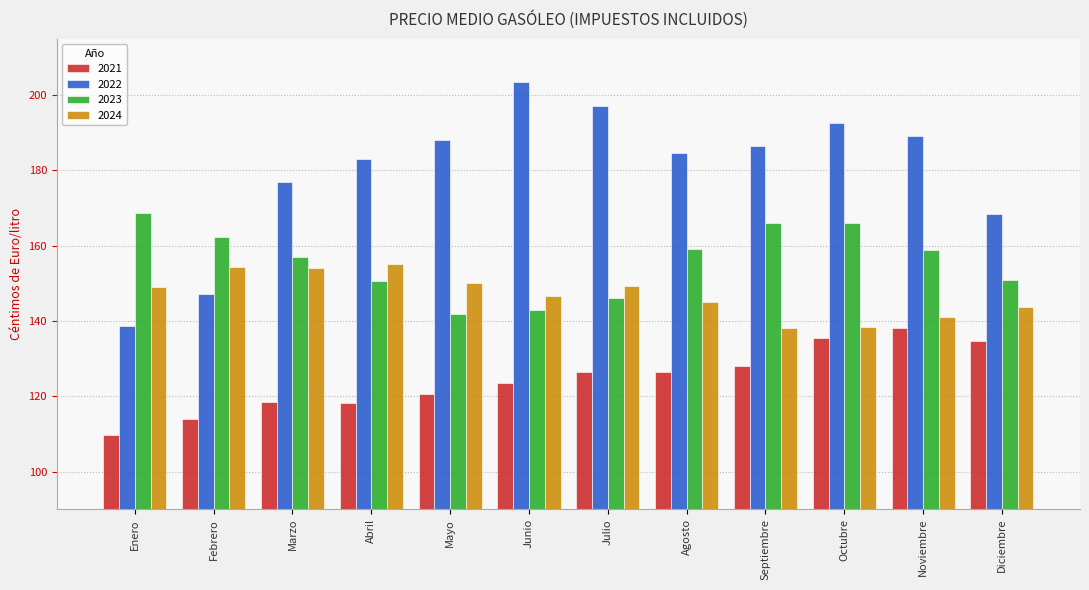

What is the highest value of the 2023 series?

168.8